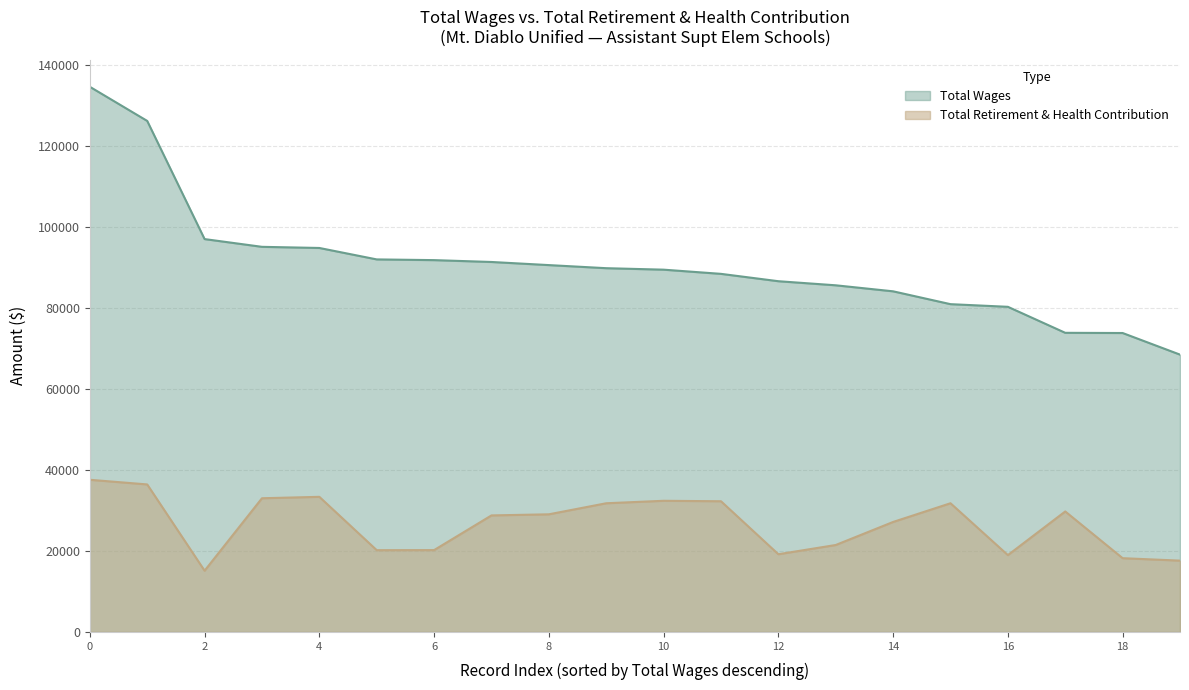

List the series in order of their peak value, highest first.

Total Wages, Total Retirement & Health Contribution